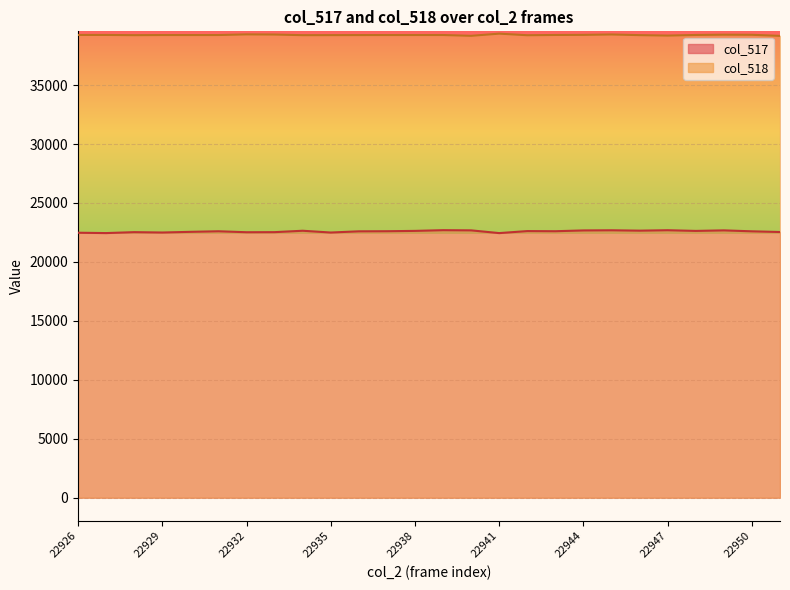

What is the difference between the col_517 values at 22938 and 22951?

95